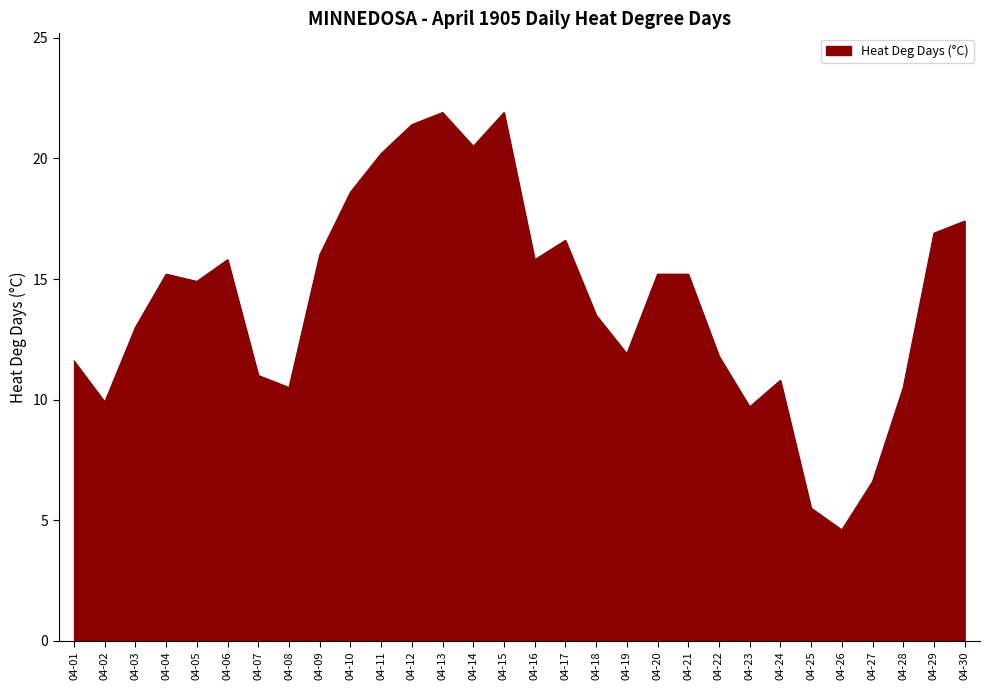

Is it true that the value at 04-16 is 15.8?

True